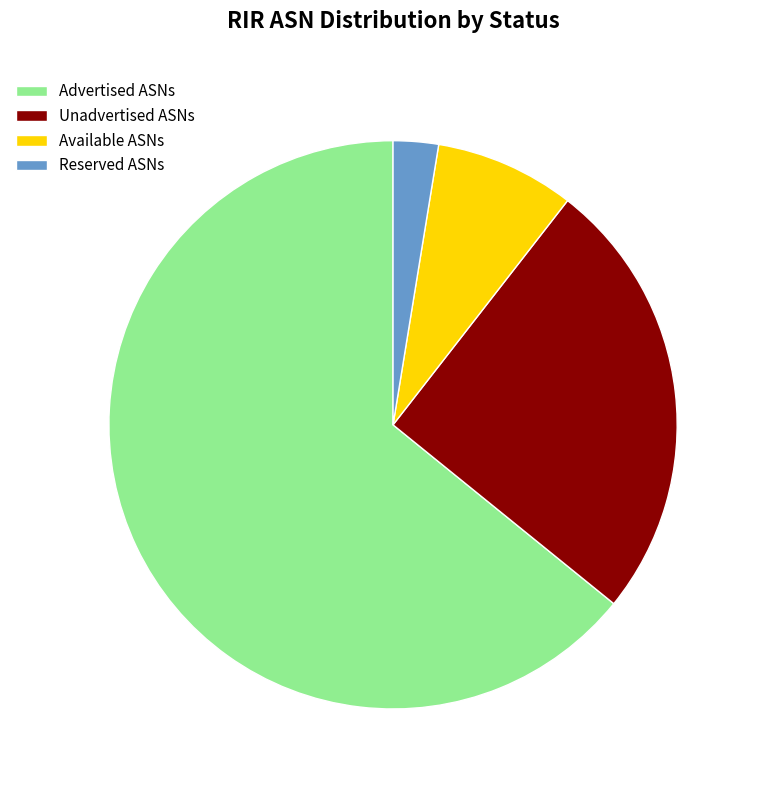

What is the ratio of the value at Unadvertised ASNs to the value at Advertised ASNs?

0.4